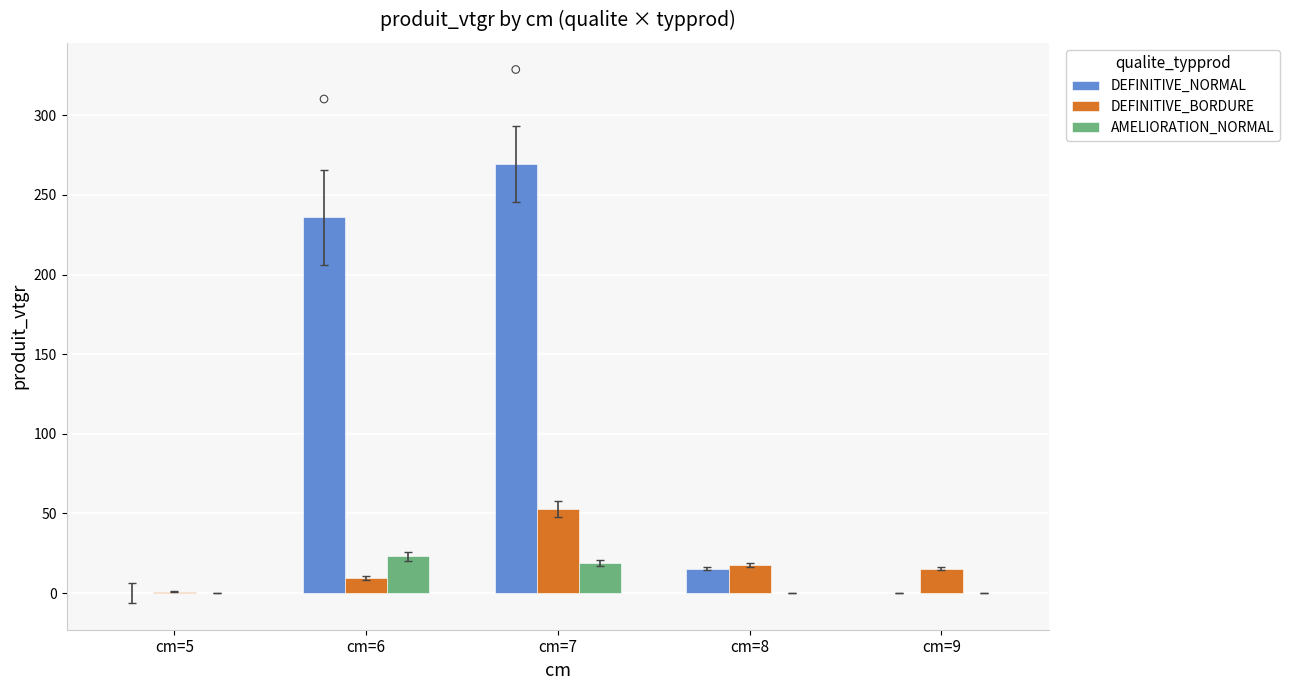

Which series contains the lowest Y value?

DEFINITIVE_NORMAL